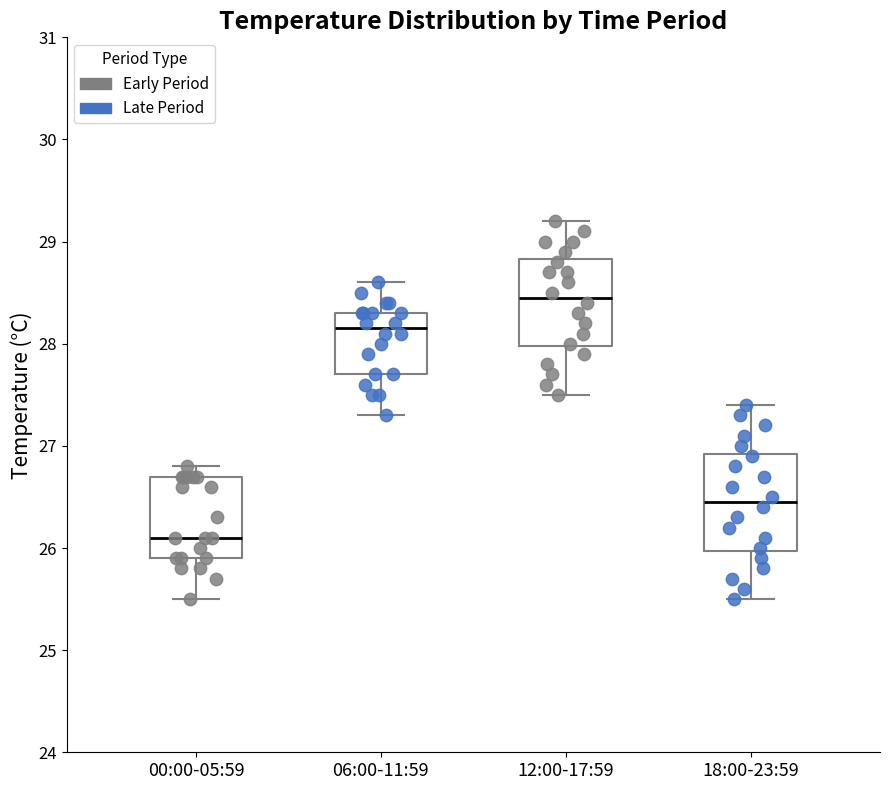

Reading left to right, read every box against the y-axis: the position of its median line, the range the box covers, and the ends of its whiskers. The values are not printed on the chart, so give them approximately, as read against the axis.

00:00-05:59: median 26.1, box 25.9 to 26.7, whiskers 25.5 to 26.8
06:00-11:59: median 28.2, box 27.7 to 28.3, whiskers 27.3 to 28.6
12:00-17:59: median 28.5, box 28.0 to 28.8, whiskers 27.5 to 29.2
18:00-23:59: median 26.5, box 26.0 to 26.9, whiskers 25.5 to 27.4